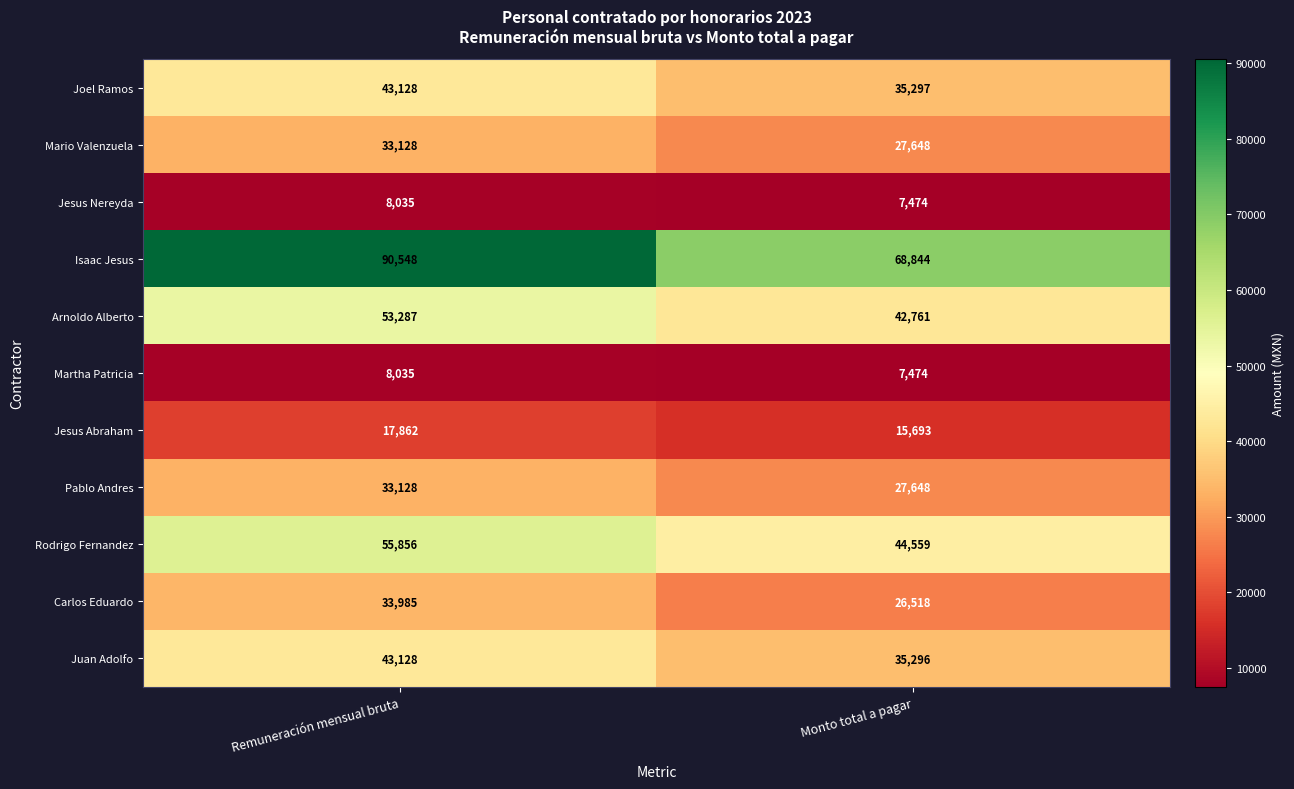

Rank the categories by Jesus Nereyda value from highest to lowest.

Remuneración mensual bruta, Monto total a pagar